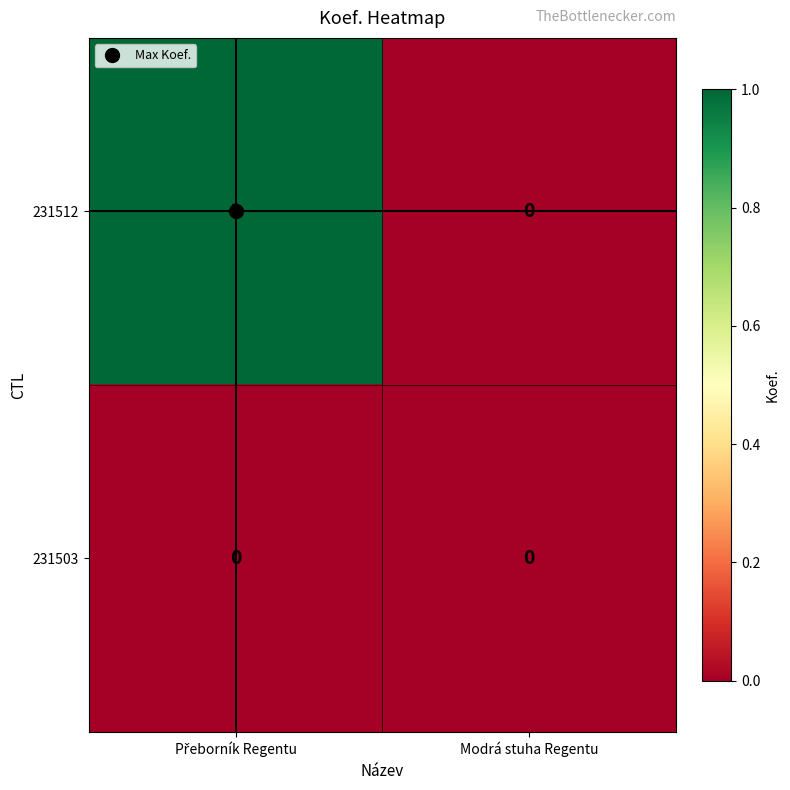

Which series has the largest total across all categories?

231512